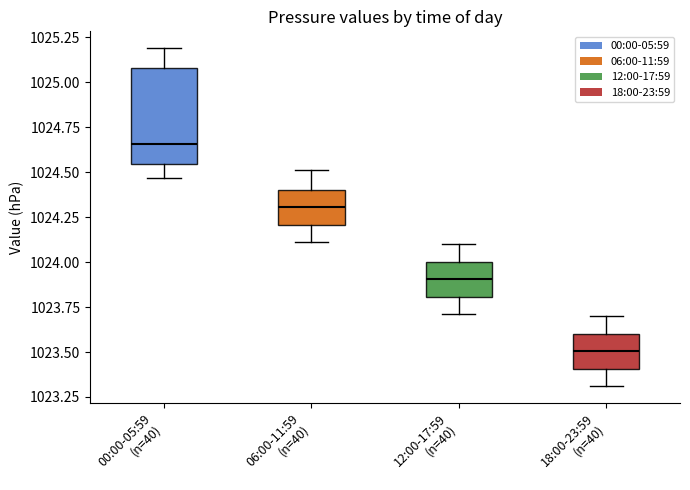

Reading left to right, transcribe this box plot: for each box, give where its median line is, the range the box spans, and where its two whiskers end, as read against the y-axis. The values are not printed on the chart, so give them approximately, as read against the axis.

00:00-05:59 (n=40): median 1024.65, box 1024.55 to 1025.10, whiskers 1024.45 to 1025.20
06:00-11:59 (n=40): median 1024.30, box 1024.20 to 1024.40, whiskers 1024.10 to 1024.50
12:00-17:59 (n=40): median 1023.90, box 1023.80 to 1024.00, whiskers 1023.70 to 1024.10
18:00-23:59 (n=40): median 1023.50, box 1023.40 to 1023.60, whiskers 1023.30 to 1023.70